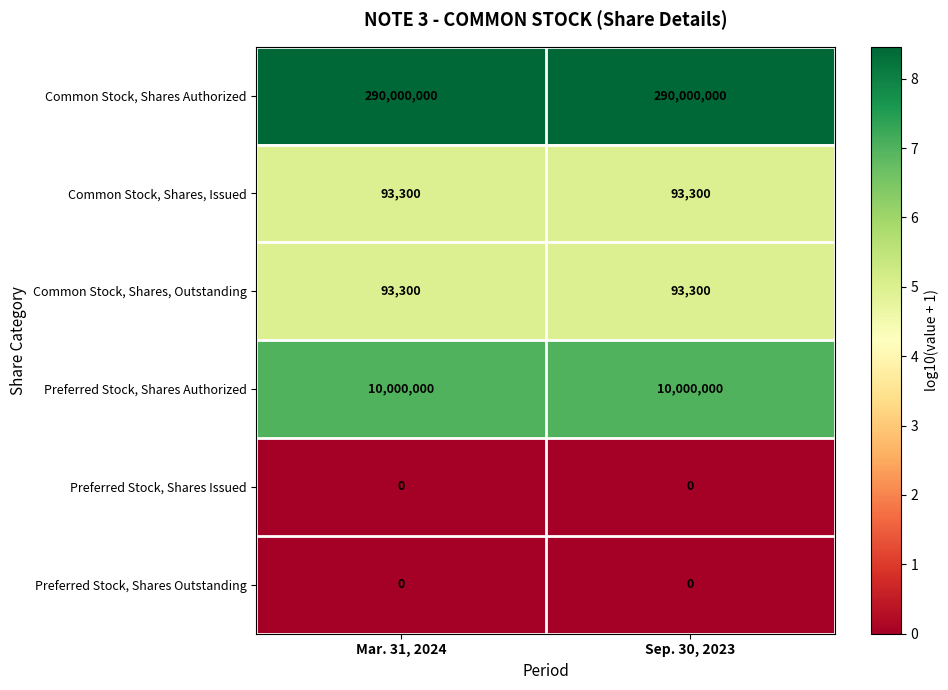

Count the number of categories in the chart.

2